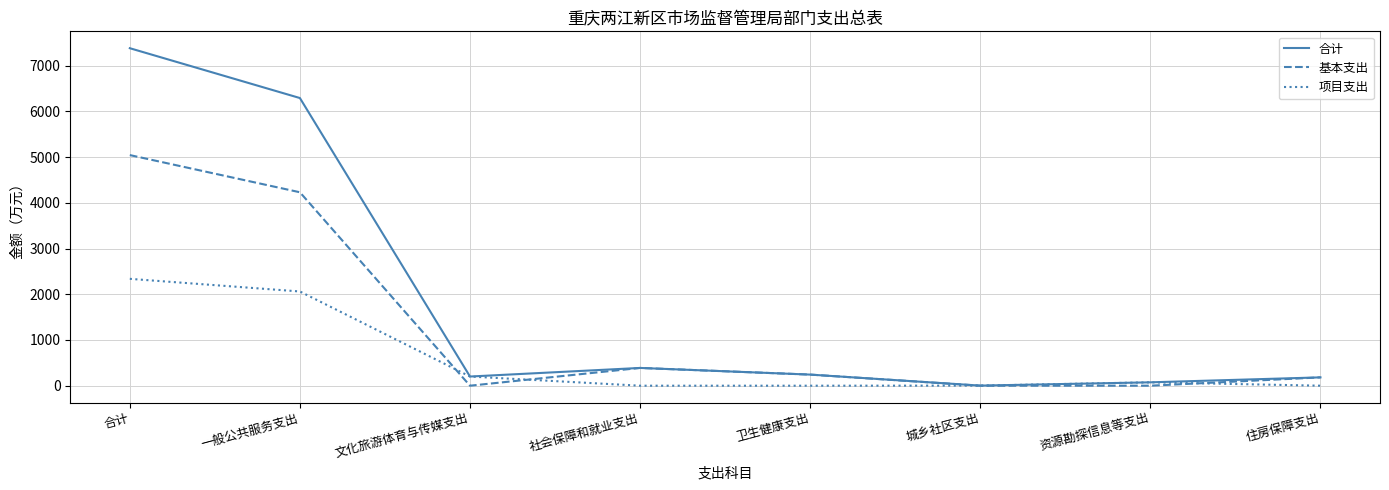

At 一般公共服务支出, list the series in order from smallest to largest.

项目支出, 基本支出, 合计